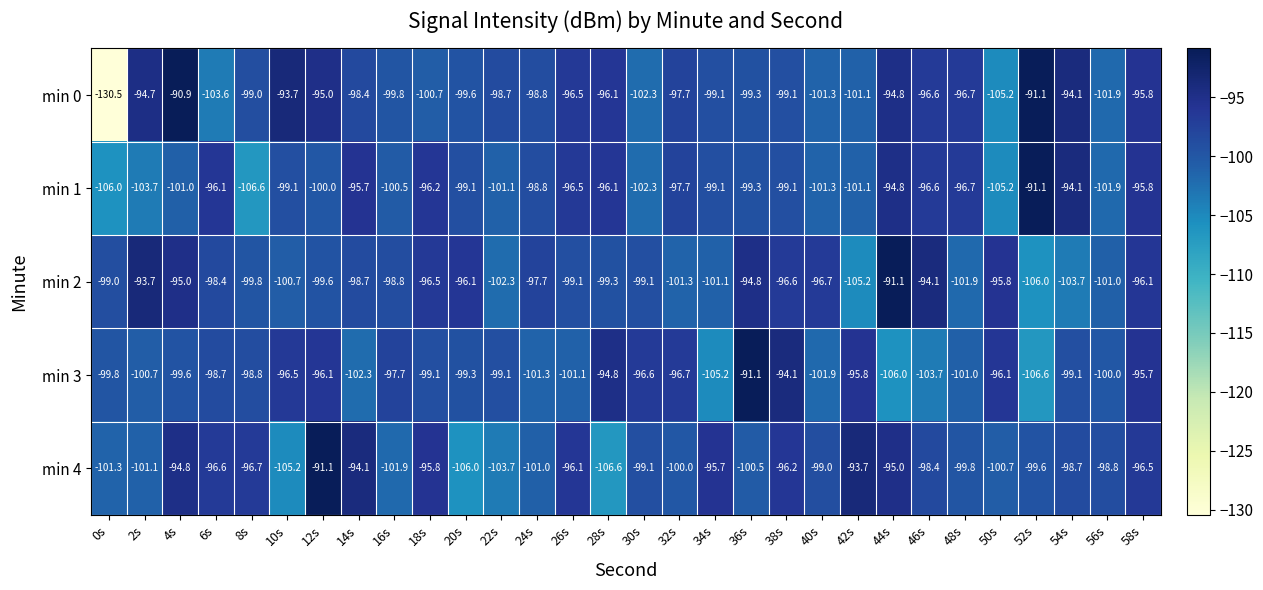

True or false: min 0 has a value of -96.5 at 26s.

True